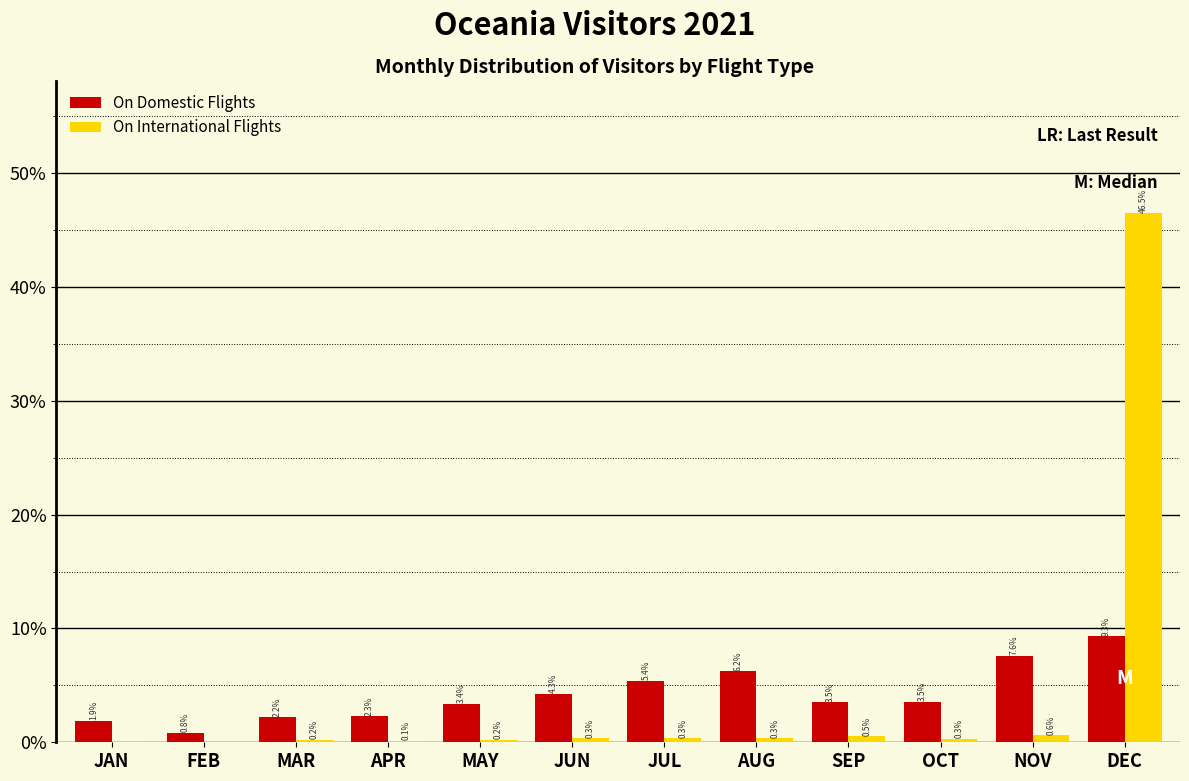

Is the value of On Domestic Flights at JUN greater than the value of On International Flights at OCT?

Yes